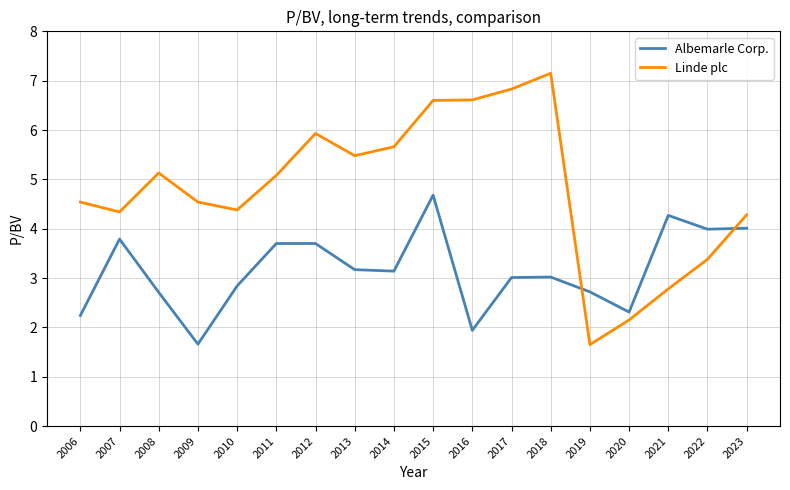

At which category is the sum across all series the highest?

2015